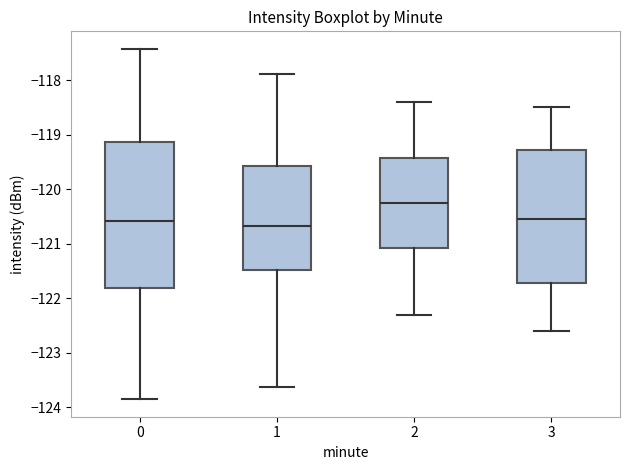

Reading left to right, transcribe this box plot: for each box, give where its median line is, the range the box spans, and where its two whiskers end, as read against the y-axis. The values are not printed on the chart, so give them approximately, as read against the axis.

0: median -120.6, box -121.8 to -119.1, whiskers -123.9 to -117.4
1: median -120.7, box -121.5 to -119.6, whiskers -123.6 to -117.9
2: median -120.2, box -121.1 to -119.4, whiskers -122.3 to -118.4
3: median -120.5, box -121.7 to -119.3, whiskers -122.6 to -118.5